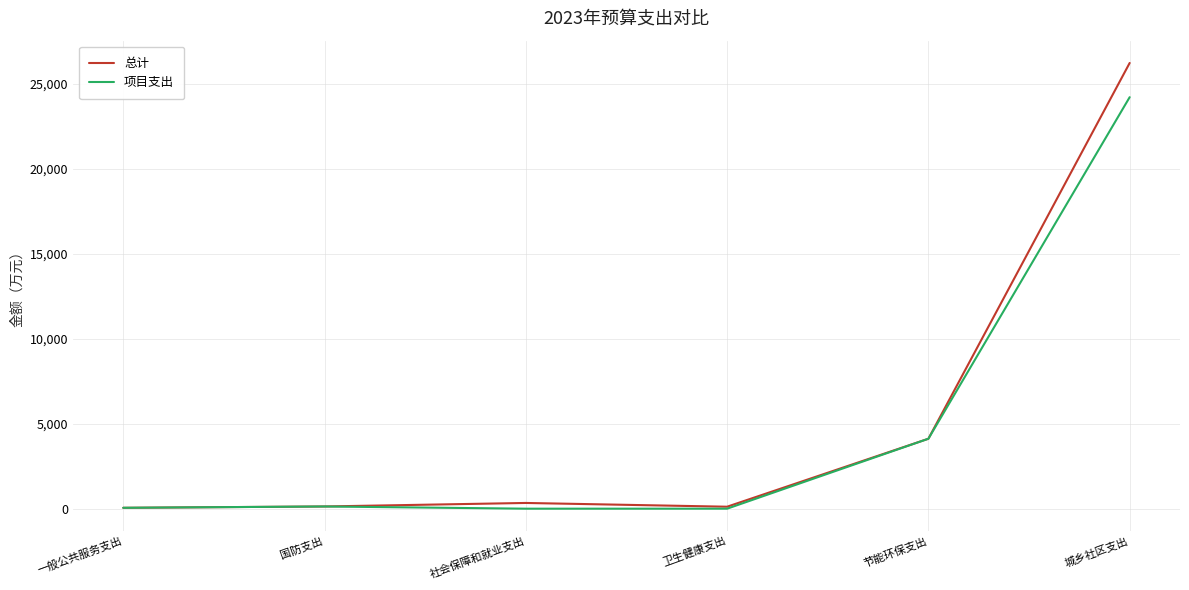

At which category is the sum across all series the highest?

城乡社区支出